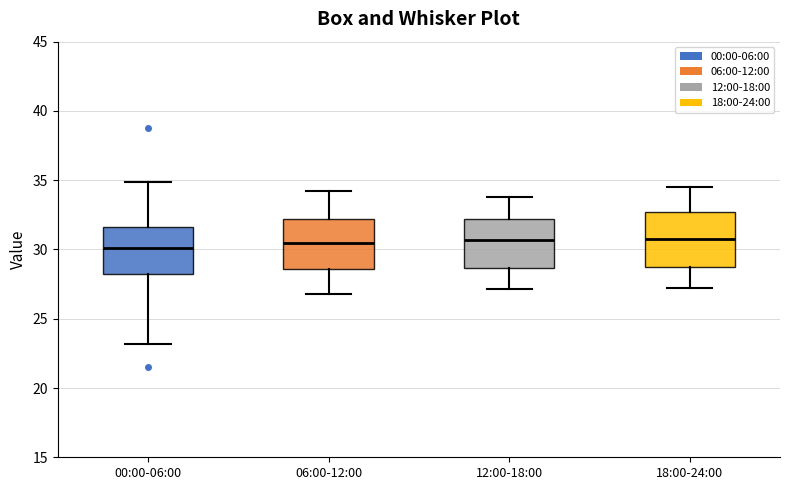

Reading left to right, read every box against the y-axis: the position of its median line, the range the box covers, and the ends of its whiskers. The values are not printed on the chart, so give them approximately, as read against the axis.

00:00-06:00: median 30.0, box 28.0 to 31.5, whiskers 23.0 to 35.0
06:00-12:00: median 30.5, box 28.5 to 32.0, whiskers 27.0 to 34.0
12:00-18:00: median 30.5, box 28.5 to 32.0, whiskers 27.0 to 34.0
18:00-24:00: median 31.0, box 28.5 to 32.5, whiskers 27.5 to 34.5